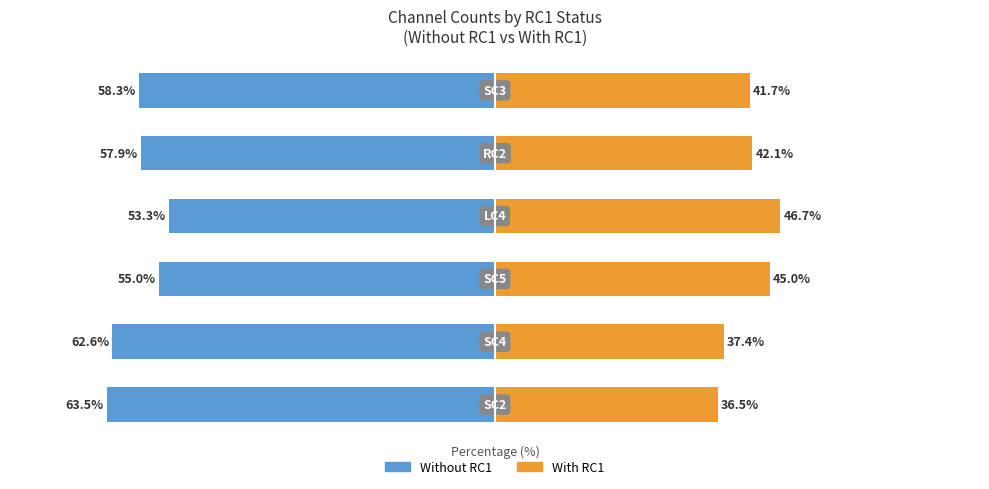

What is the lowest value of the With RC1 series?

36.5